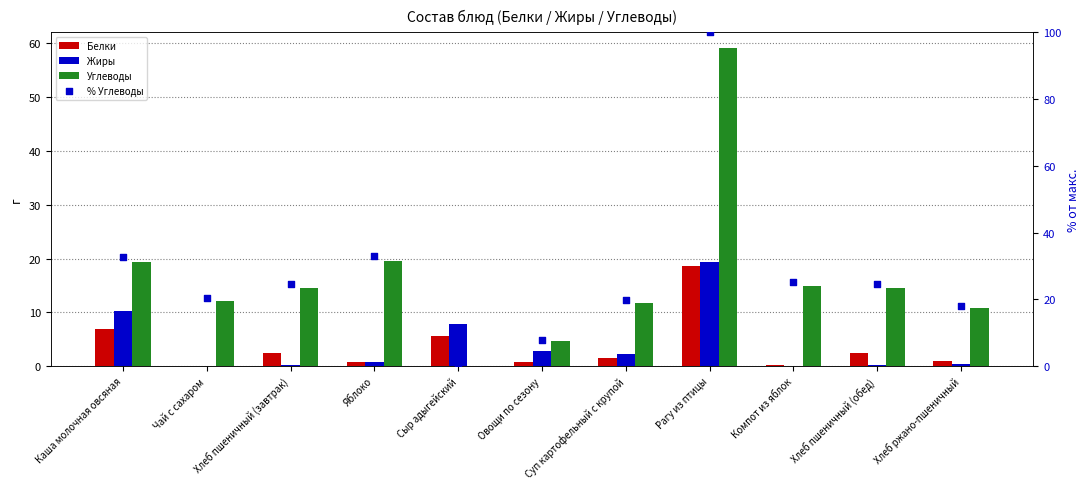

Is the value of Жиры at Каша молочная овсяная greater than the value of % Углеводы at Суп картофельный с крупой?

No